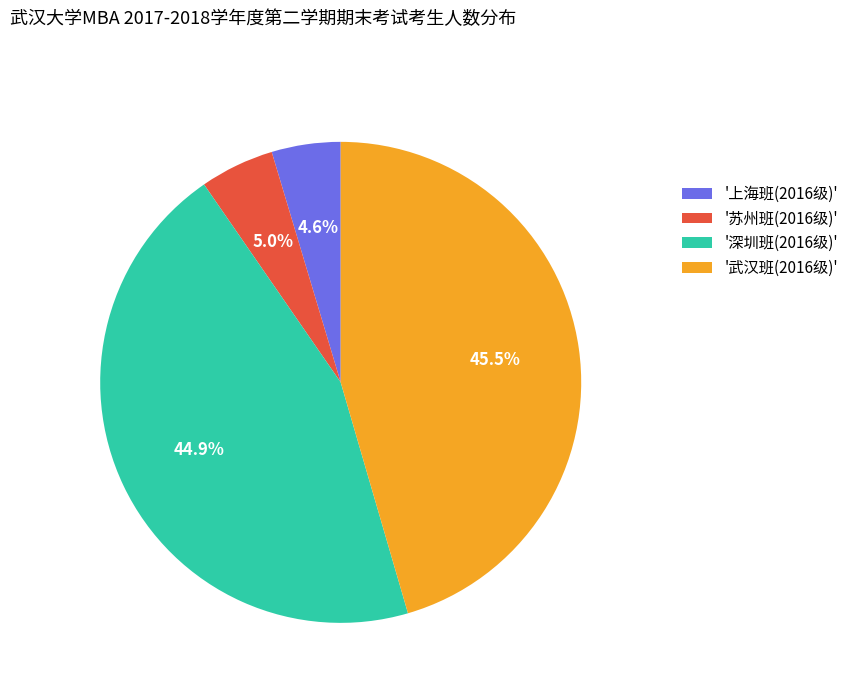

Combined, what portion of the pie is '苏州班(2016级)' and '武汉班(2016级)'?

50.5%